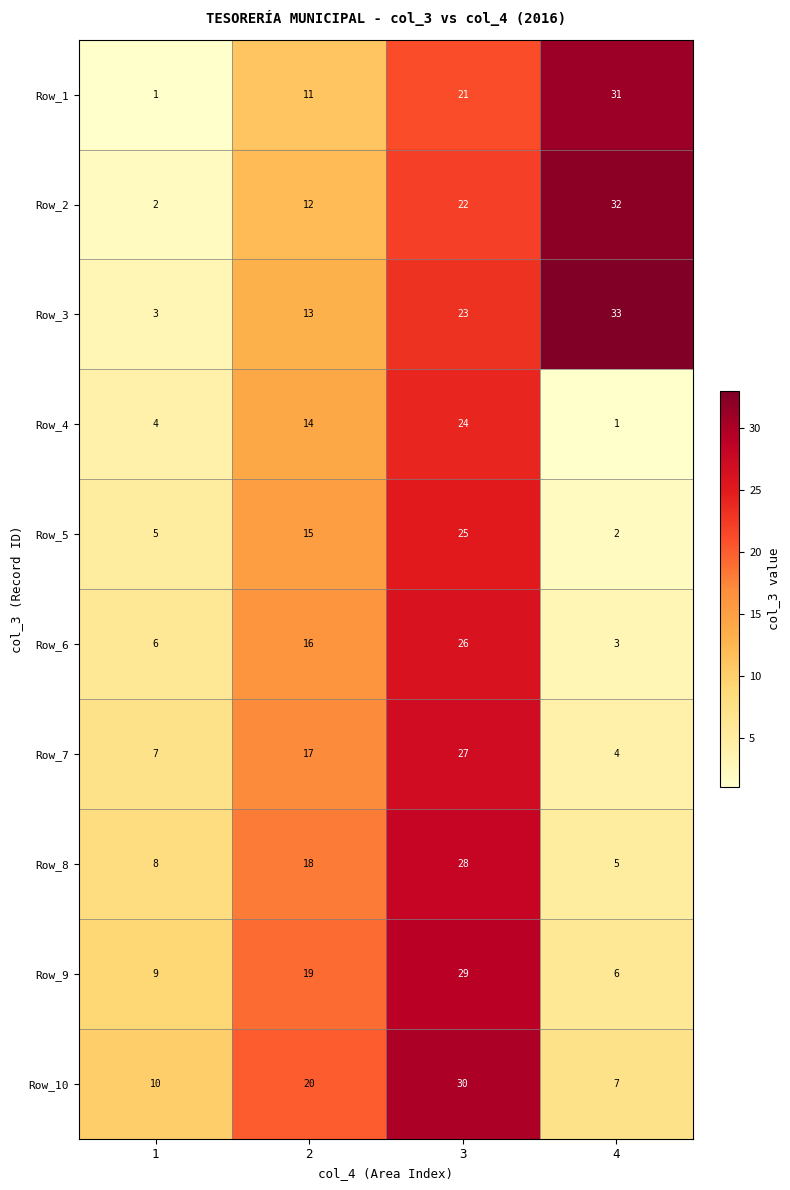

How many data points does each series have?

4